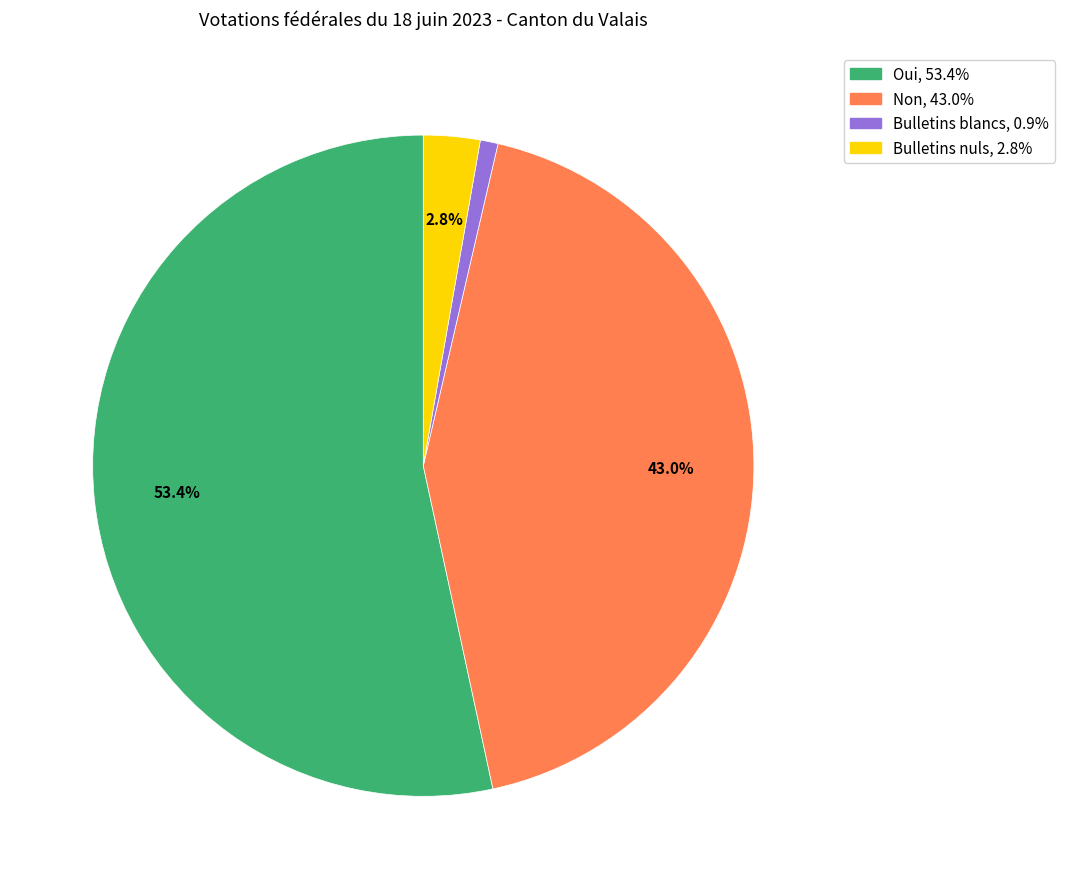

How many segments does this pie chart have?

4